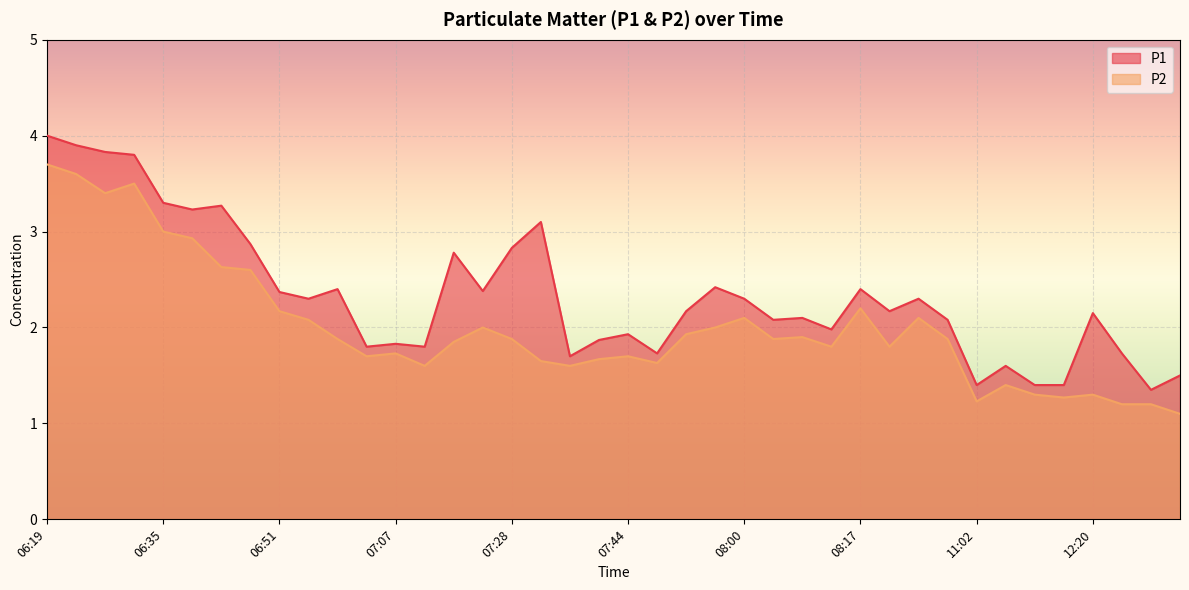

Rank the series by their average value, from highest to lowest.

P1, P2